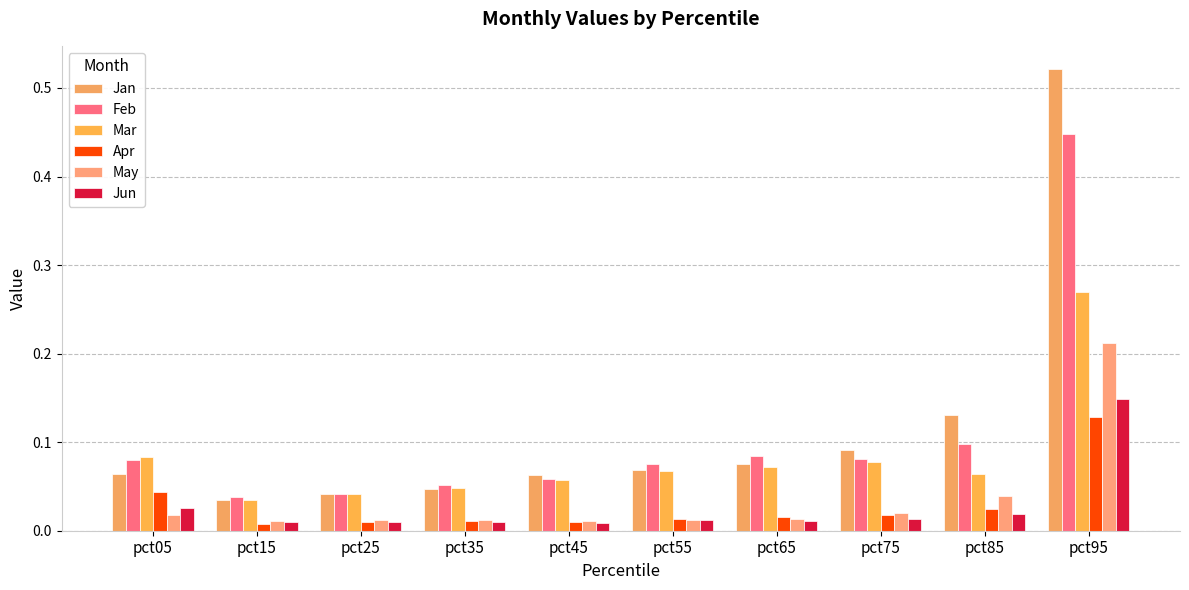

Which category has the highest value in the Mar series?

pct95